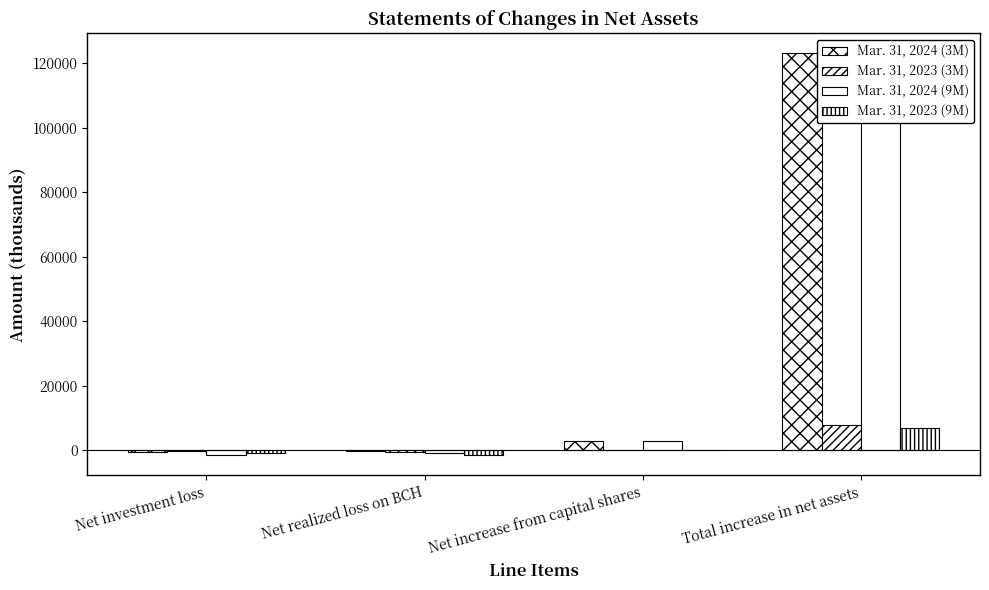

Is it true that Mar. 31, 2023 (9M) equals -2018 at Net realized loss on BCH?

False